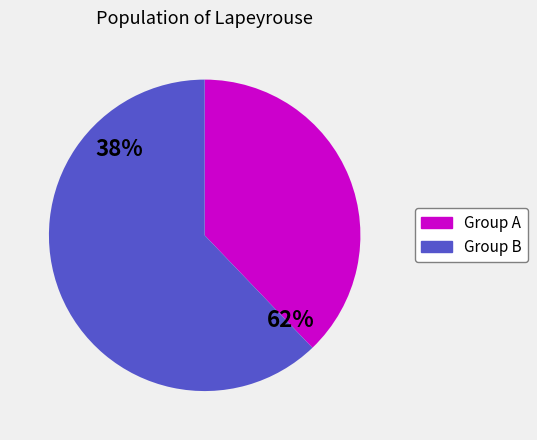

Does 7 represent more than half of the total?

No